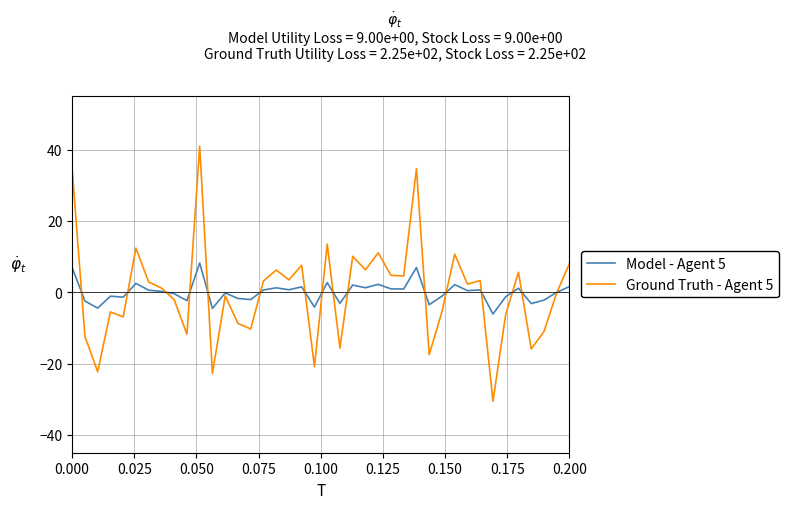

Rank the series by their maximum value, from lowest to highest.

Model - Agent 5, Ground Truth - Agent 5